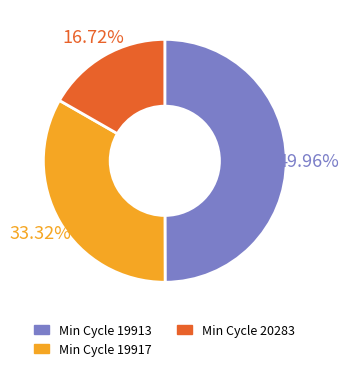

How many slices are in this pie chart?

3